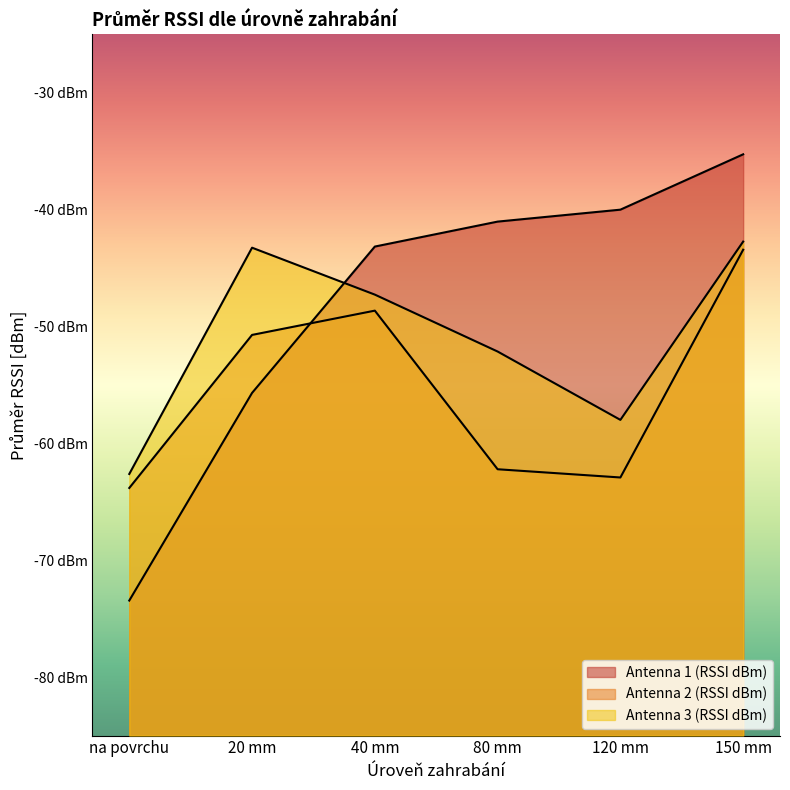

List the series in order of their overall mean, highest first.

Antenna 1 (RSSI dBm), Antenna 3 (RSSI dBm), Antenna 2 (RSSI dBm)